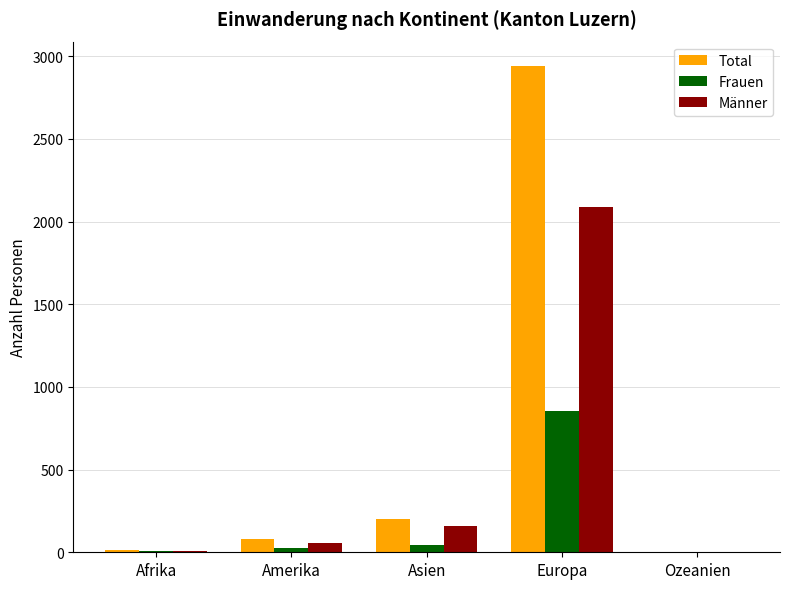

What are all the series names shown in the legend?

Total, Frauen, Männer